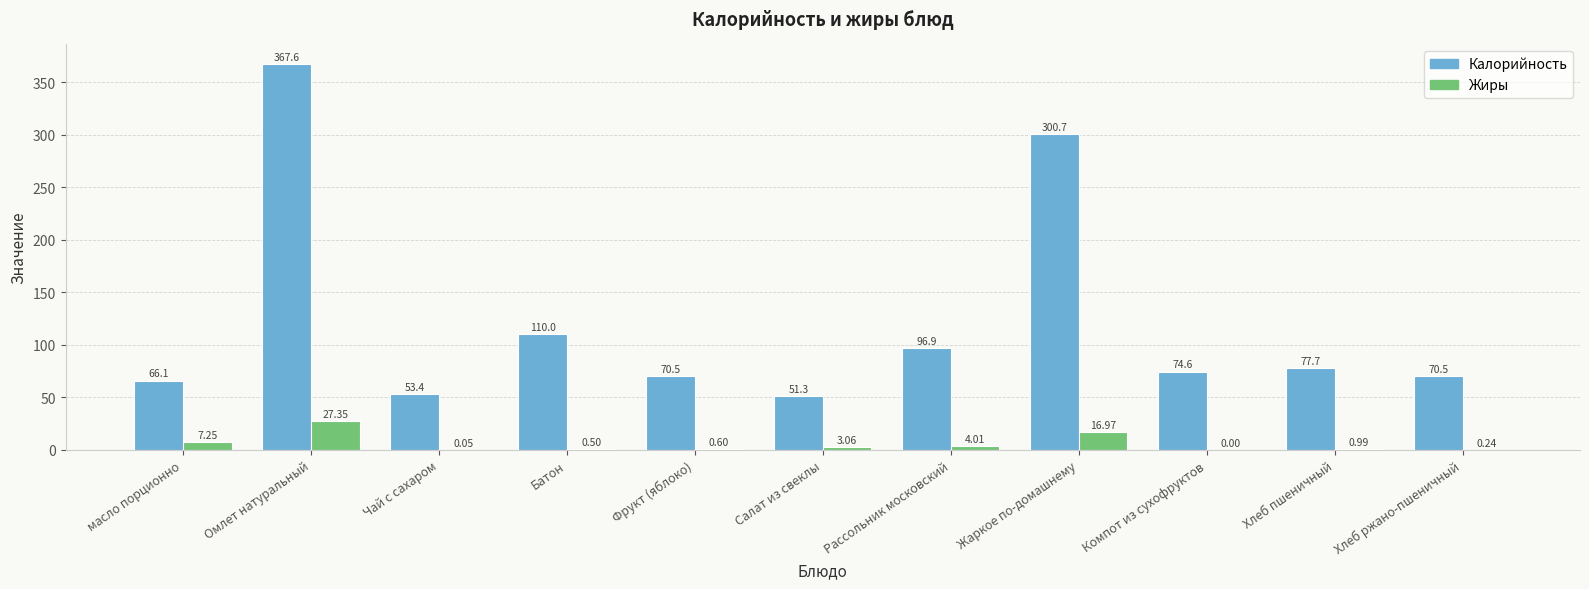

Which category has the highest value across all series?

Омлет натуральный